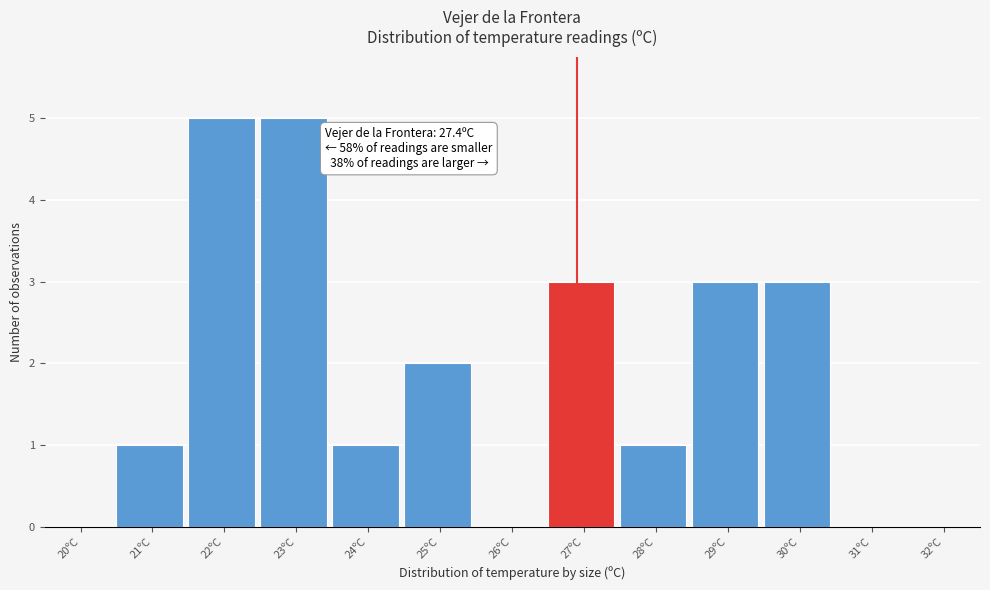

Reading right to left, list all the values displayed in this chart.

32ºC=0	31ºC=0	30ºC=3	29ºC=3	28ºC=1	27ºC=3	26ºC=0	25ºC=2	24ºC=1	23ºC=5	22ºC=5	21ºC=1	20ºC=0